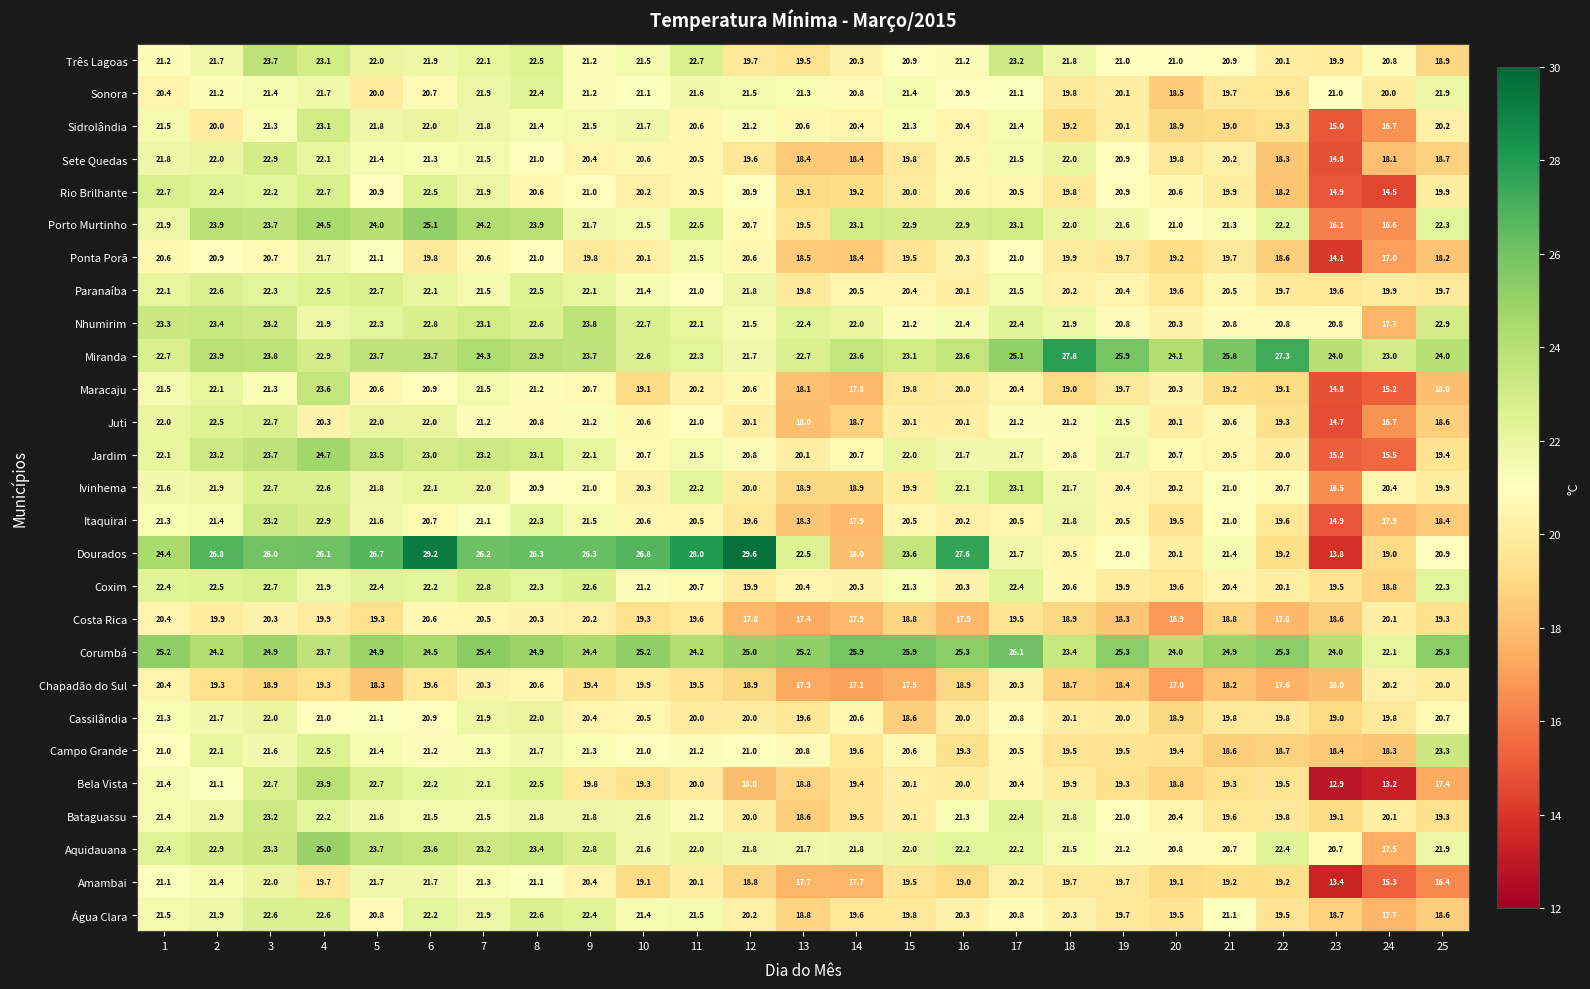

What is the average value of the Cassilândia series?

20.4